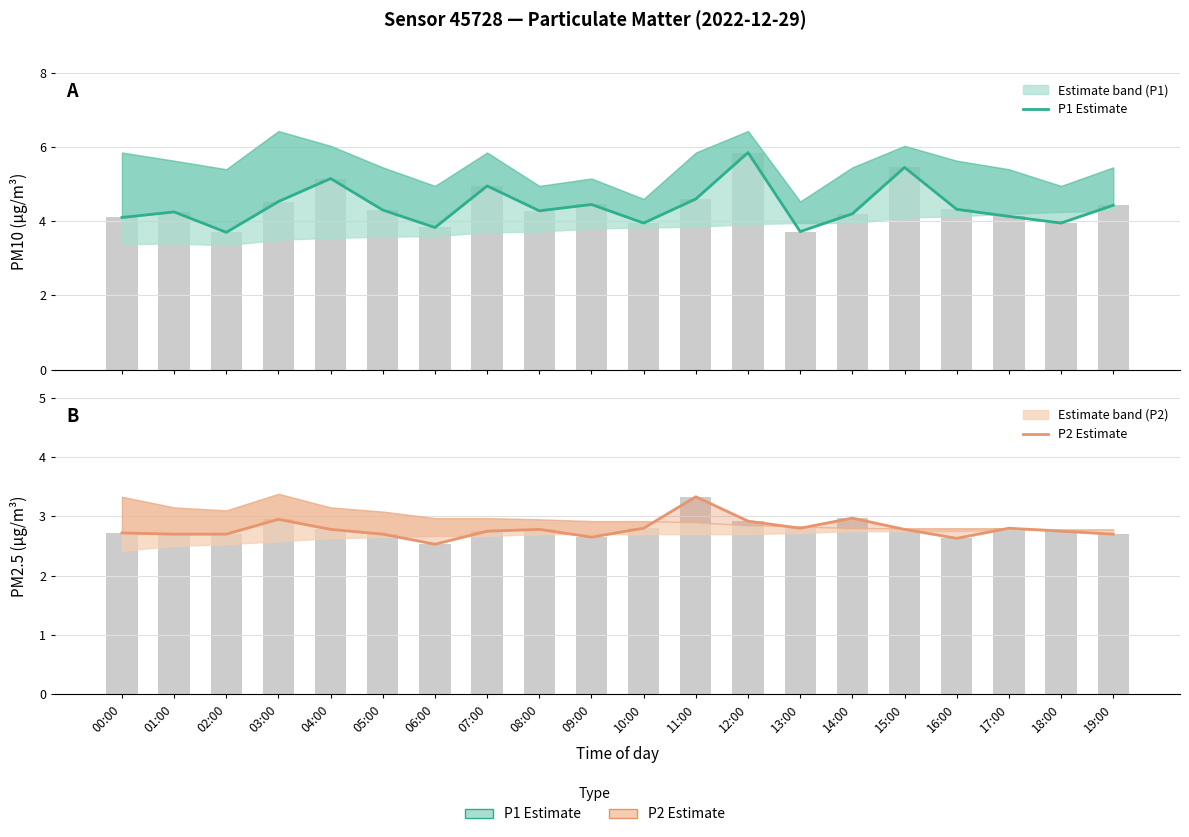

What is the sum of the P2 Estimate values at 10:00 and 04:00?

5.6